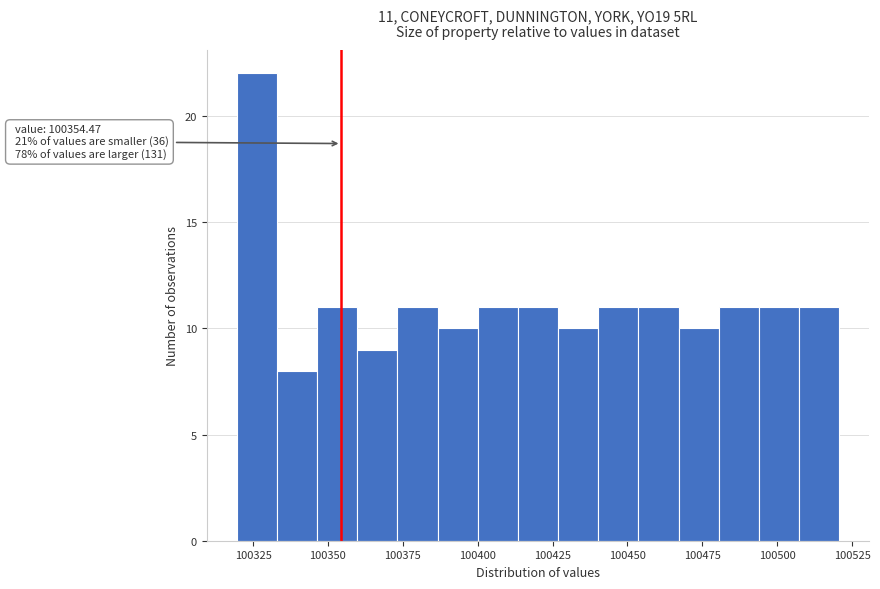

Around what value on the x-axis is the tallest bar? Give the approximate position of its centre, as read against the axis.

100325